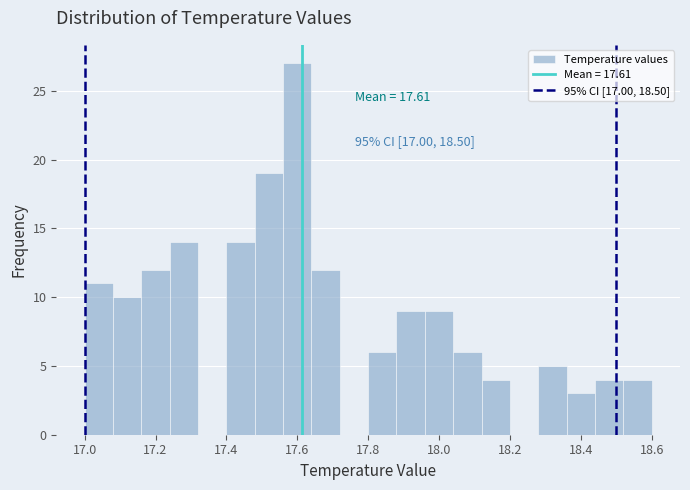

Which range on the x-axis has the tallest bar?

17.56 to 17.64